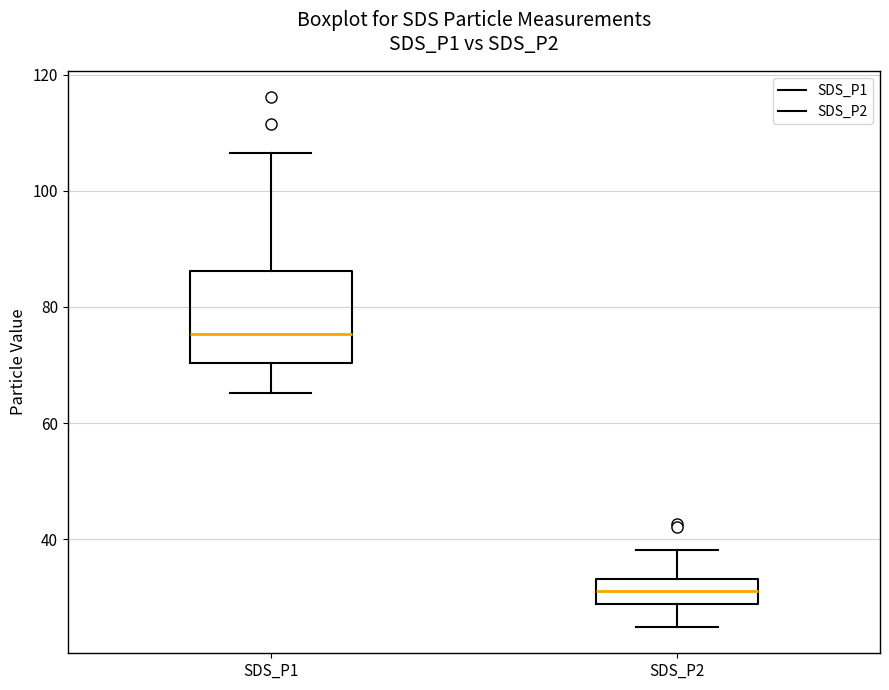

Where does the upper whisker of the box for SDS_P1 end on the y-axis? The values are not printed on the chart, so give them approximately, as read against the axis.

106